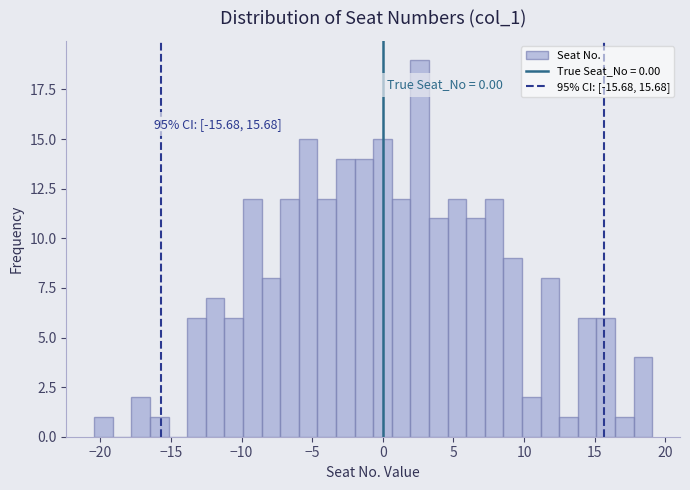

Around what value on the x-axis is the tallest bar? Give the approximate position of its centre, as read against the axis.

2.5